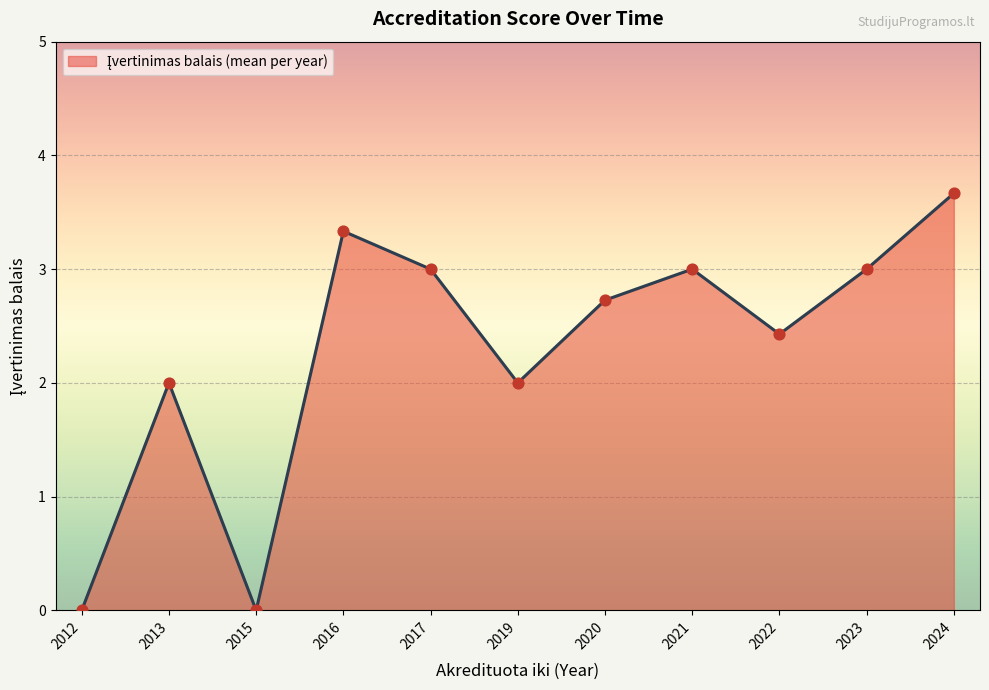

What is the ratio of the value at 2013 to the value at 2020?

0.7